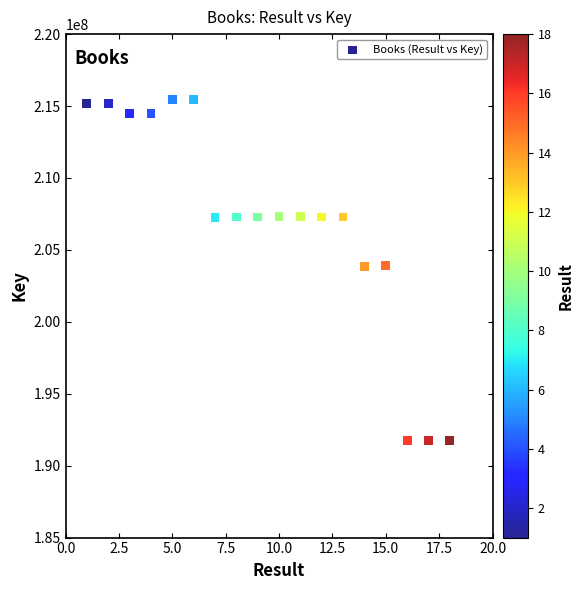

What is the range of X values (max minus min)?

17